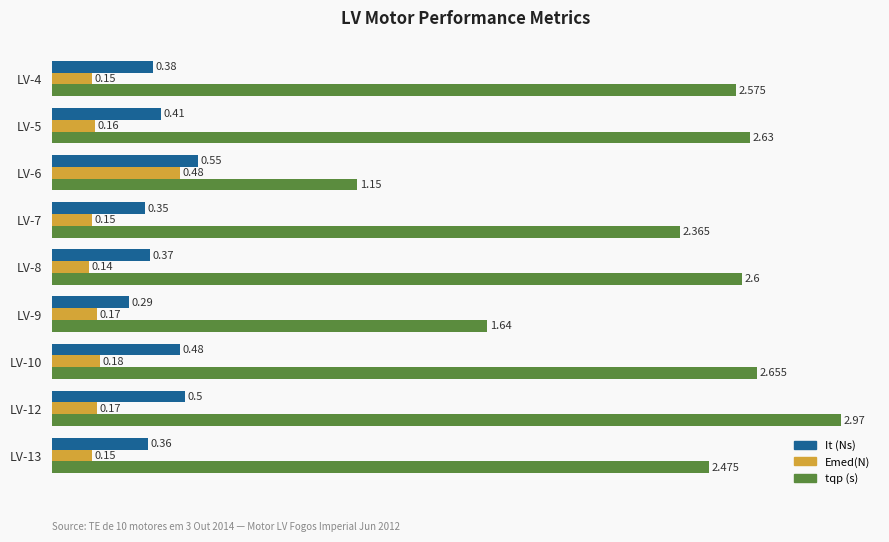

Rank the series by their maximum value, from lowest to highest.

Emed(N), It (Ns), tqp (s)